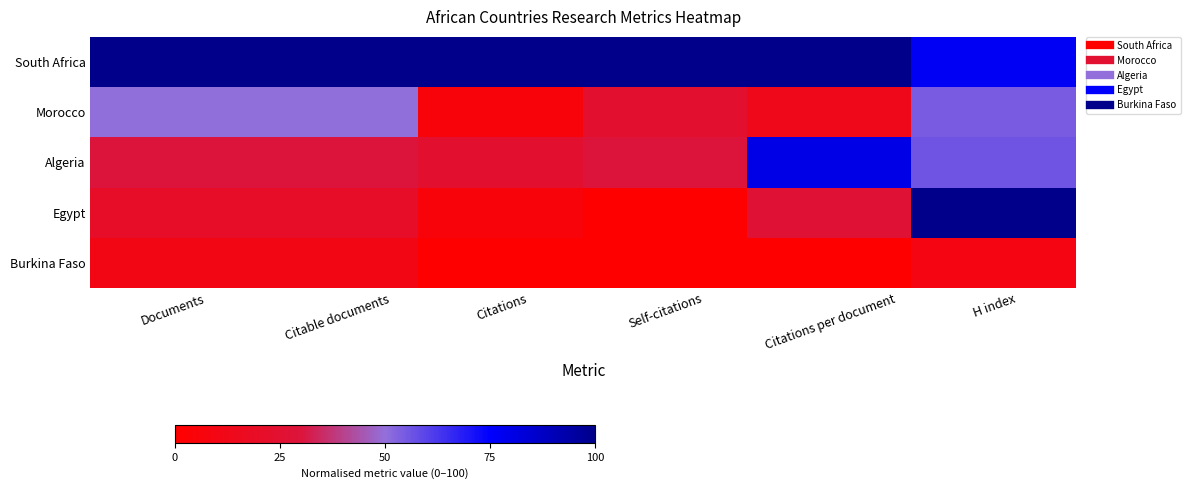

Which series has the largest total across all categories?

South Africa